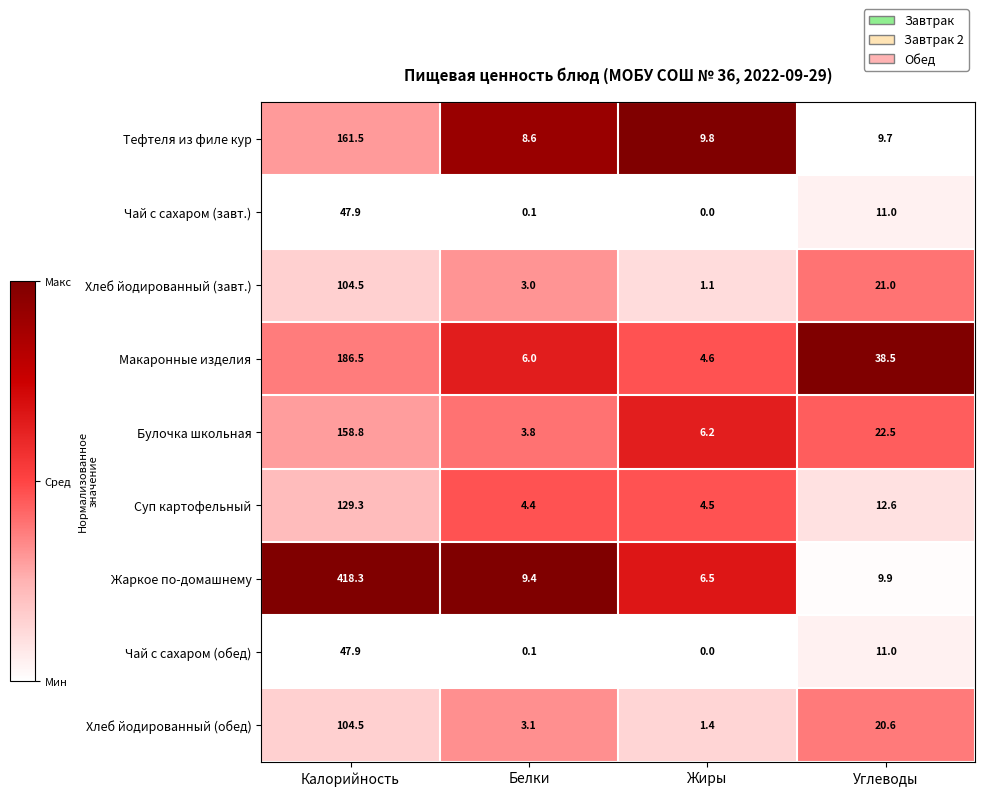

List the labels in order of Макаронные изделия value, largest first.

Калорийность, Углеводы, Белки, Жиры